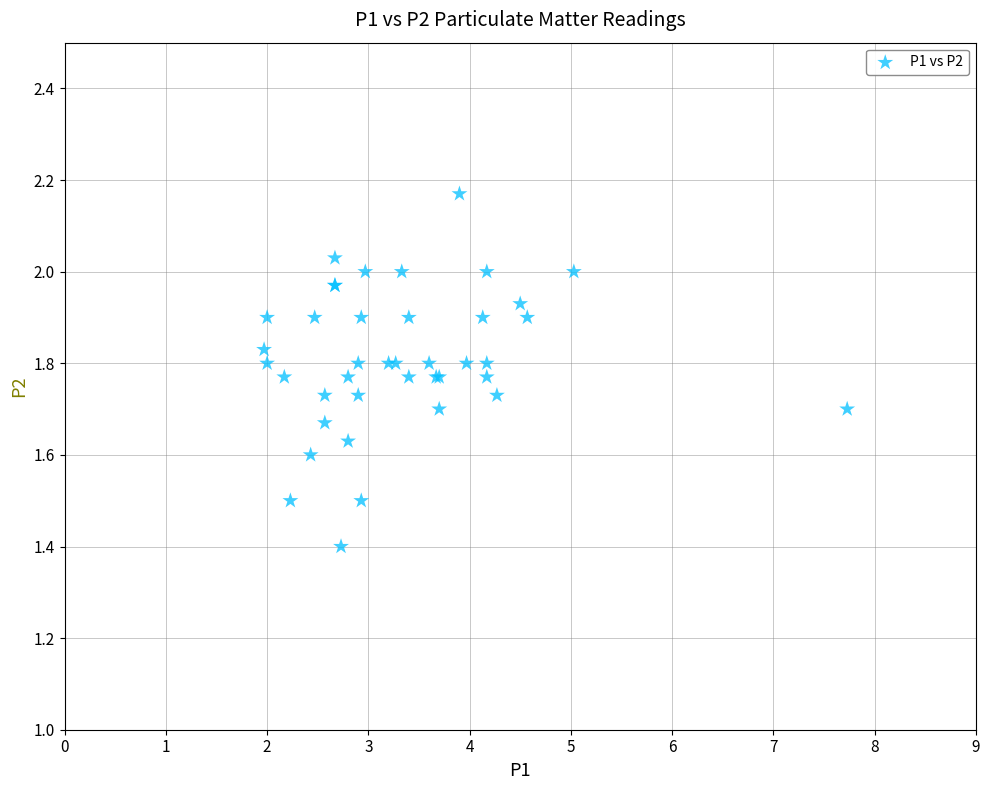

What Y value in the scatter plot is closest to 1?

1.4